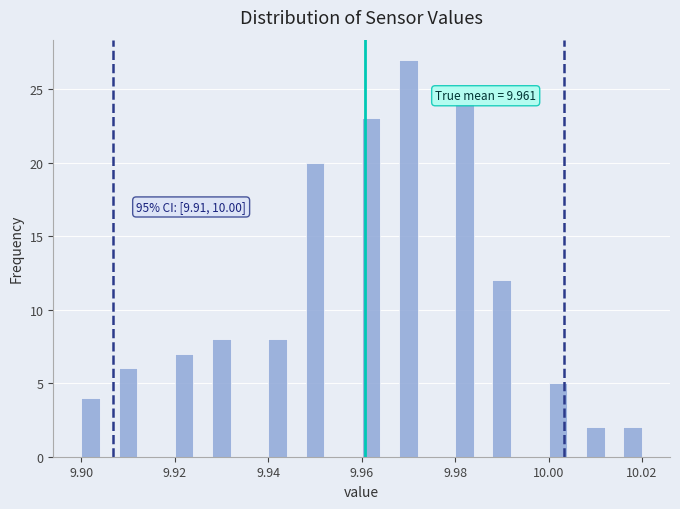

Read against the x-axis, roughly where is the centre of the tallest bar?

9.970